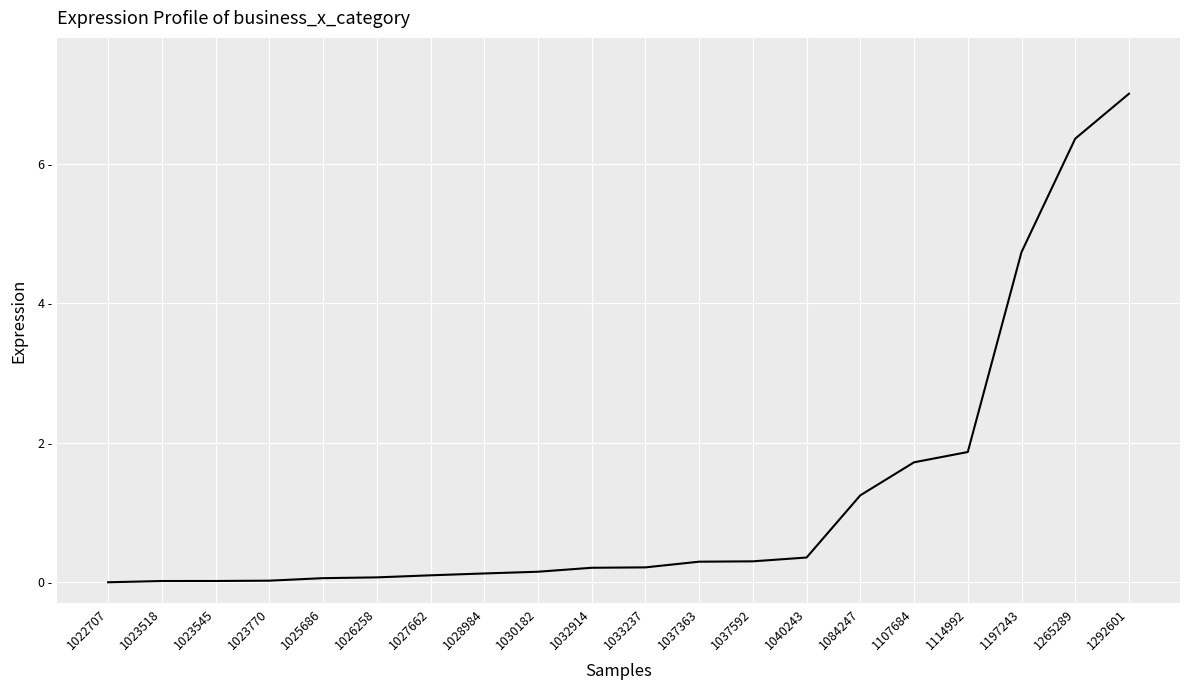

Is this an area chart (filled region under the line)?

No